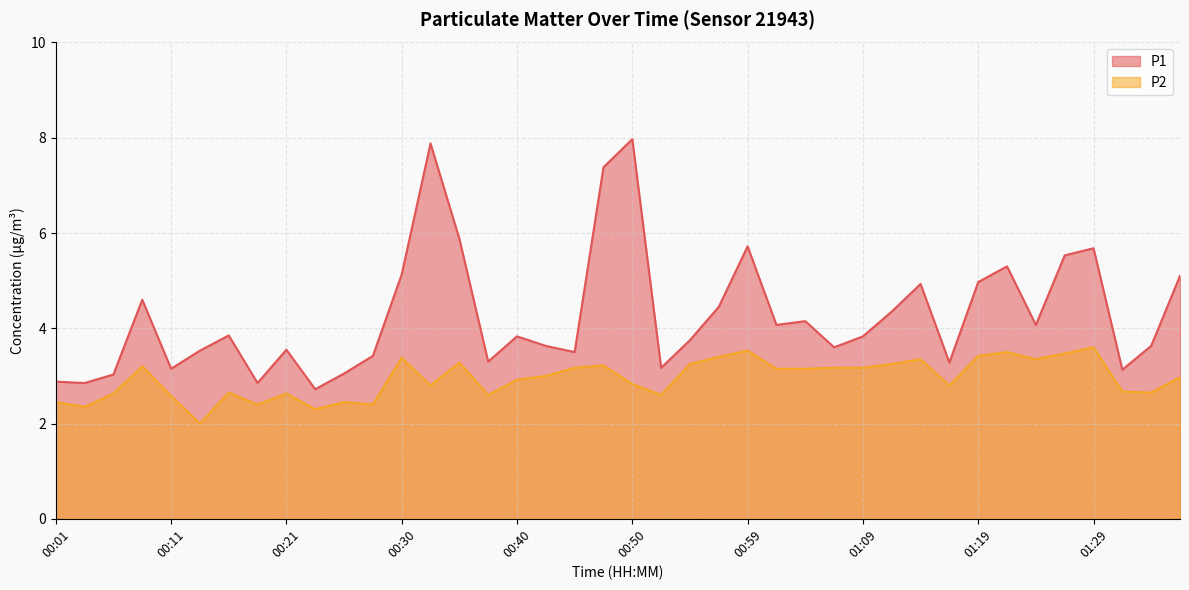

At which category does P1 reach its first local peak?

00:08